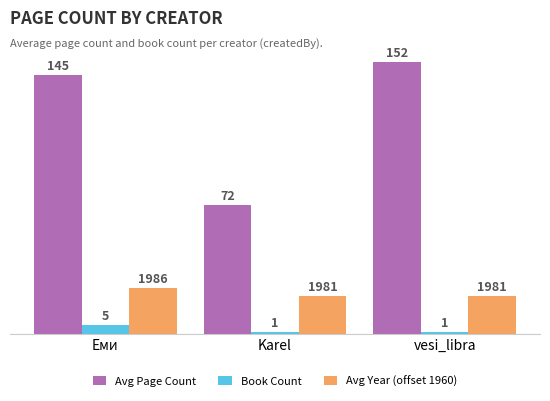

Which category has the highest value in the Book Count series?

Еми